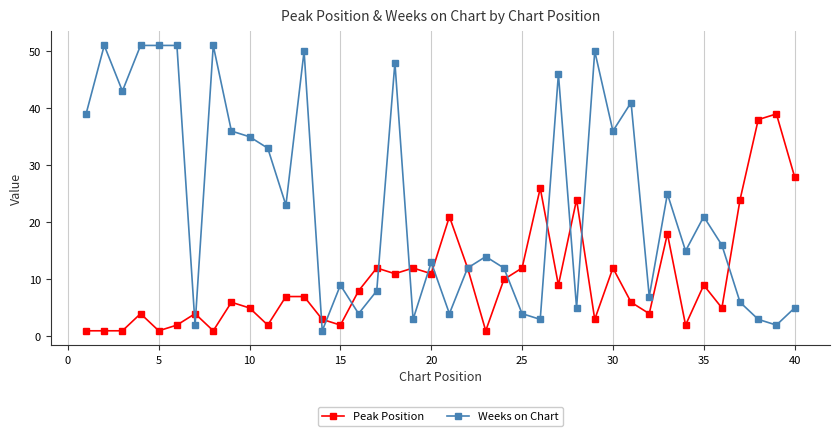

Reading right to left, list all the values displayed in this chart.

Peak Position: 28	39	38	24	5	9	2	18	4	6	12	3	24	9	26	12	10	1	12	21	11	12	11	12	8	2	3	7	7	2	5	6	1	4	2	1	4	1	1	1
Weeks on Chart: 5	2	3	6	16	21	15	25	7	41	36	50	5	46	3	4	12	14	12	4	13	3	48	8	4	9	1	50	23	33	35	36	51	2	51	51	51	43	51	39